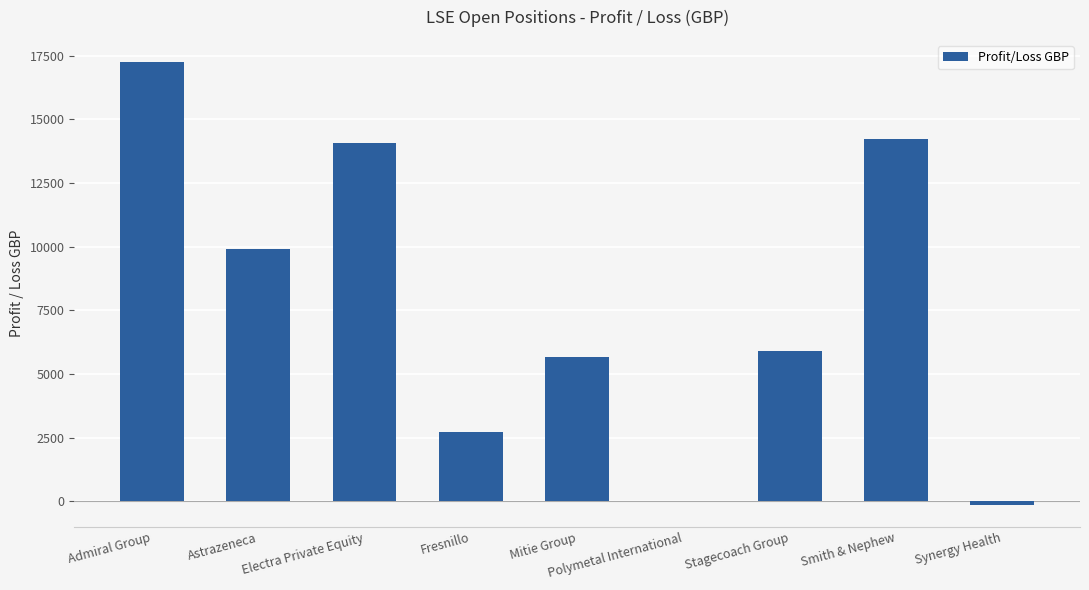

Where does the data first go above 5907?

Admiral Group